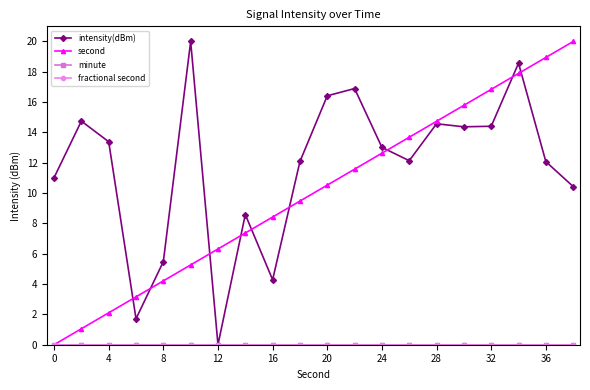

Does the chart have visible grid lines?

No